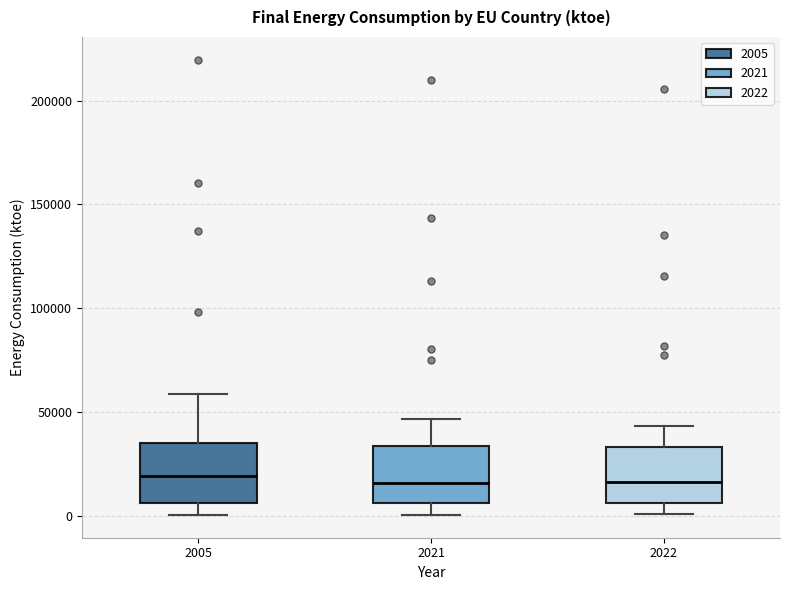

Reading left to right, transcribe this box plot: for each box, give where its median line is, the range the box spans, and where its two whiskers end, as read against the y-axis. The values are not printed on the chart, so give them approximately, as read against the axis.

2005: median 20000, box 5000 to 35000, whiskers 0 to 60000
2021: median 15000, box 5000 to 35000, whiskers 0 to 45000
2022: median 15000, box 5000 to 35000, whiskers 0 to 45000